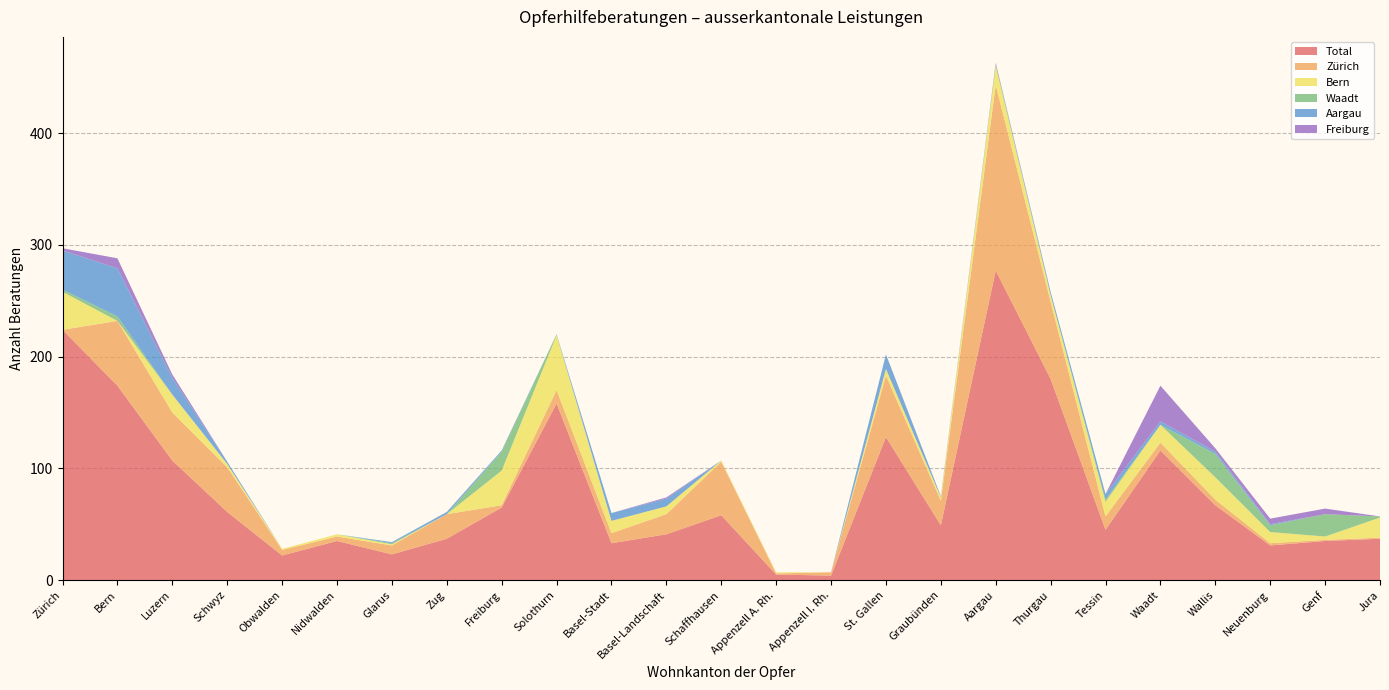

Reading left to right, list all the values displayed in this chart.

Total: Zürich=224	Bern=174	Luzern=107	Schwyz=61	Obwalden=22	Nidwalden=35	Glarus=23	Zug=37	Freiburg=65	Solothurn=158	Basel-Stadt=33	Basel-Landschaft=41	Schaffhausen=58	Appenzell A. Rh.=5	Appenzell I. Rh.=4	St. Gallen=128	Graubünden=49	Aargau=277	Thurgau=180	Tessin=45	Waadt=116	Wallis=67	Neuenburg=31	Genf=35	Jura=37
Zürich: Zürich=0	Bern=58	Luzern=43	Schwyz=40	Obwalden=5	Nidwalden=4	Glarus=8	Zug=22	Freiburg=2	Solothurn=12	Basel-Stadt=9	Basel-Landschaft=18	Schaffhausen=48	Appenzell A. Rh.=1	Appenzell I. Rh.=3	St. Gallen=55	Graubünden=22	Aargau=166	Thurgau=69	Tessin=12	Waadt=7	Wallis=5	Neuenburg=2	Genf=1	Jura=1
Bern: Zürich=34	Bern=0	Luzern=16	Schwyz=3	Obwalden=1	Nidwalden=2	Glarus=1	Zug=0	Freiburg=31	Solothurn=49	Basel-Stadt=11	Basel-Landschaft=7	Schaffhausen=1	Appenzell A. Rh.=1	Appenzell I. Rh.=0	St. Gallen=6	Graubünden=3	Aargau=17	Thurgau=6	Tessin=13	Waadt=16	Wallis=20	Neuenburg=10	Genf=3	Jura=18
Waadt: Zürich=2	Bern=4	Luzern=0	Schwyz=0	Obwalden=0	Nidwalden=0	Glarus=1	Zug=0	Freiburg=17	Solothurn=1	Basel-Stadt=0	Basel-Landschaft=0	Schaffhausen=0	Appenzell A. Rh.=0	Appenzell I. Rh.=0	St. Gallen=0	Graubünden=0	Aargau=2	Thurgau=0	Tessin=2	Waadt=0	Wallis=21	Neuenburg=6	Genf=20	Jura=1
Aargau: Zürich=35	Bern=43	Luzern=15	Schwyz=2	Obwalden=0	Nidwalden=0	Glarus=1	Zug=2	Freiburg=1	Solothurn=0	Basel-Stadt=7	Basel-Landschaft=7	Schaffhausen=0	Appenzell A. Rh.=0	Appenzell I. Rh.=0	St. Gallen=13	Graubünden=1	Aargau=0	Thurgau=3	Tessin=5	Waadt=3	Wallis=2	Neuenburg=1	Genf=0	Jura=0
Freiburg: Zürich=2	Bern=9	Luzern=3	Schwyz=0	Obwalden=0	Nidwalden=0	Glarus=0	Zug=0	Freiburg=0	Solothurn=0	Basel-Stadt=0	Basel-Landschaft=1	Schaffhausen=0	Appenzell A. Rh.=0	Appenzell I. Rh.=0	St. Gallen=0	Graubünden=0	Aargau=1	Thurgau=0	Tessin=0	Waadt=32	Wallis=3	Neuenburg=5	Genf=5	Jura=0